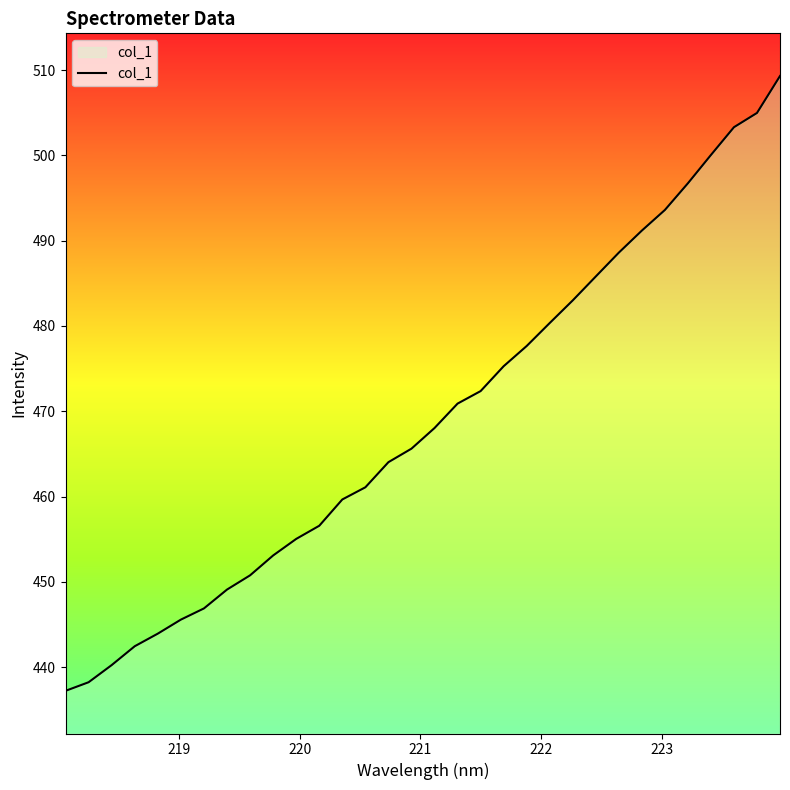

What is the difference between the maximum and minimum values?

72.1